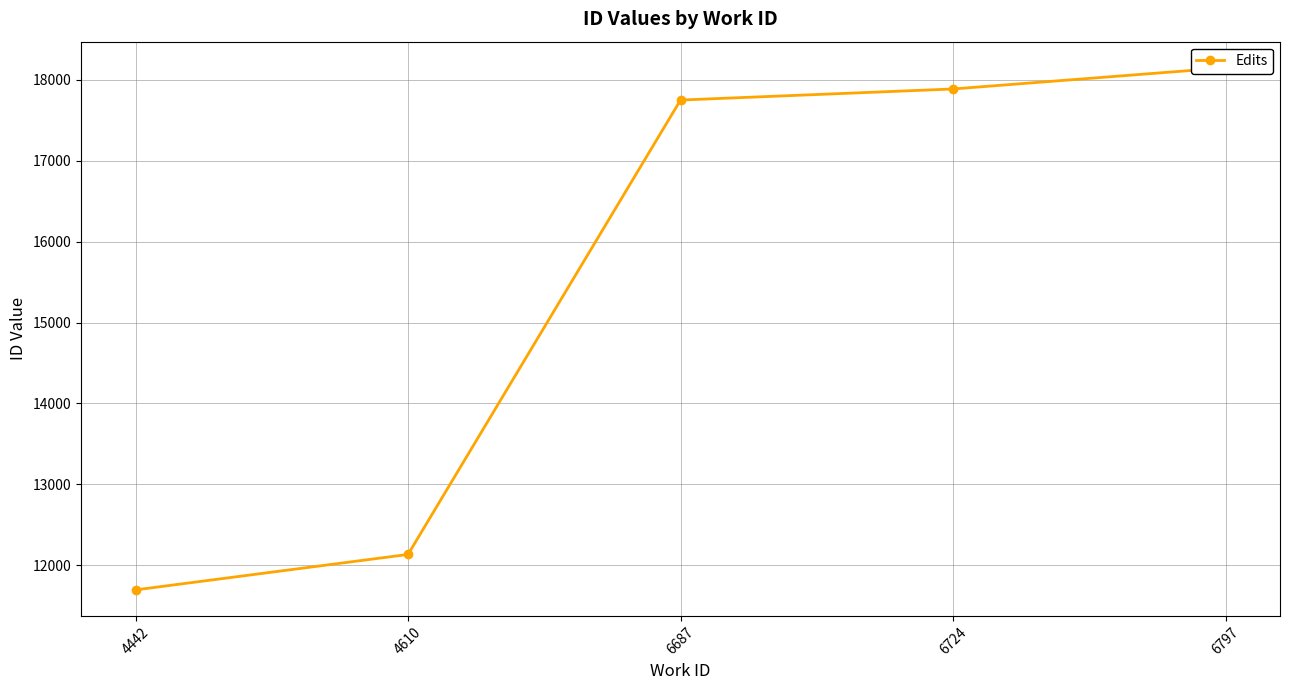

How many values exceed 17749?

2